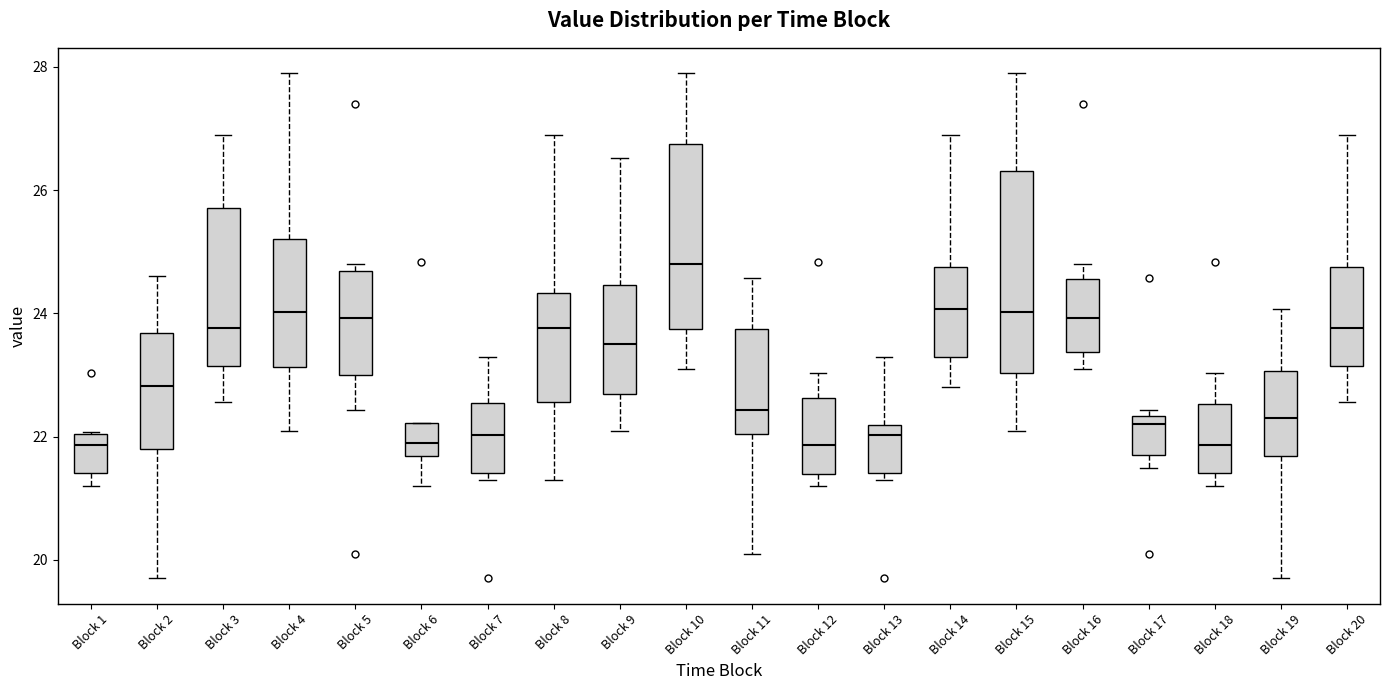

Where is the upper edge of the box for Block 6 on the y-axis? The values are not printed on the chart, so give them approximately, as read against the axis.

22.2